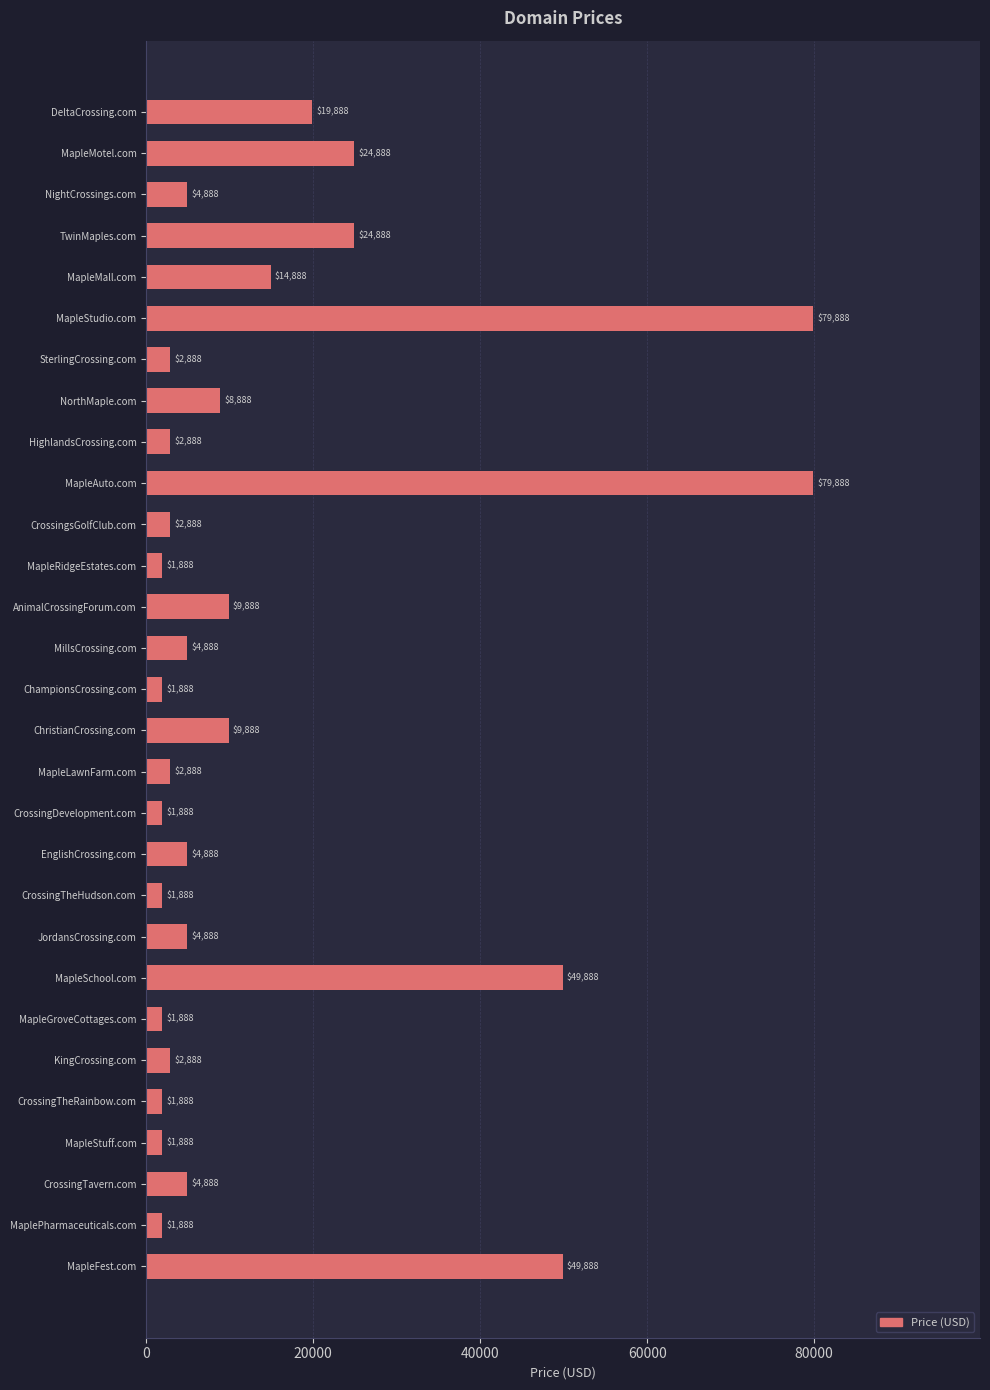

What position from the top is MapleMall.com?

5